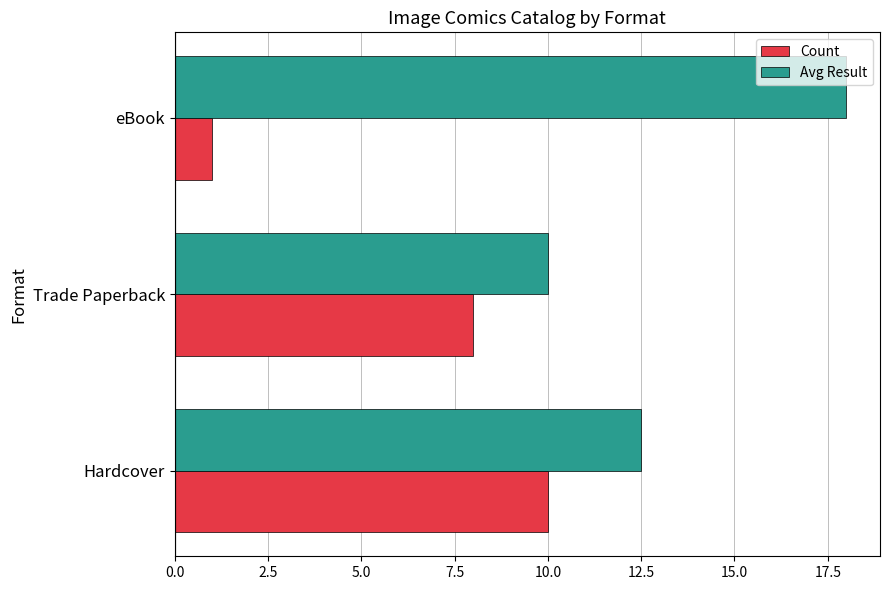

At eBook, list the series in order from smallest to largest.

Count, Avg Result